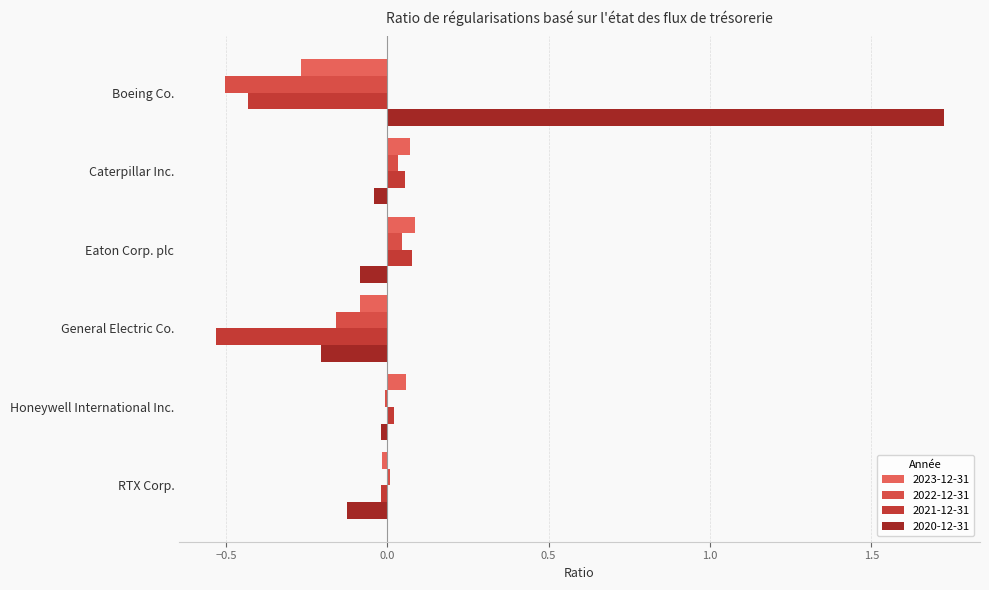

What is the approximate value of 2022-12-31 at General Electric Co.?

-0.2